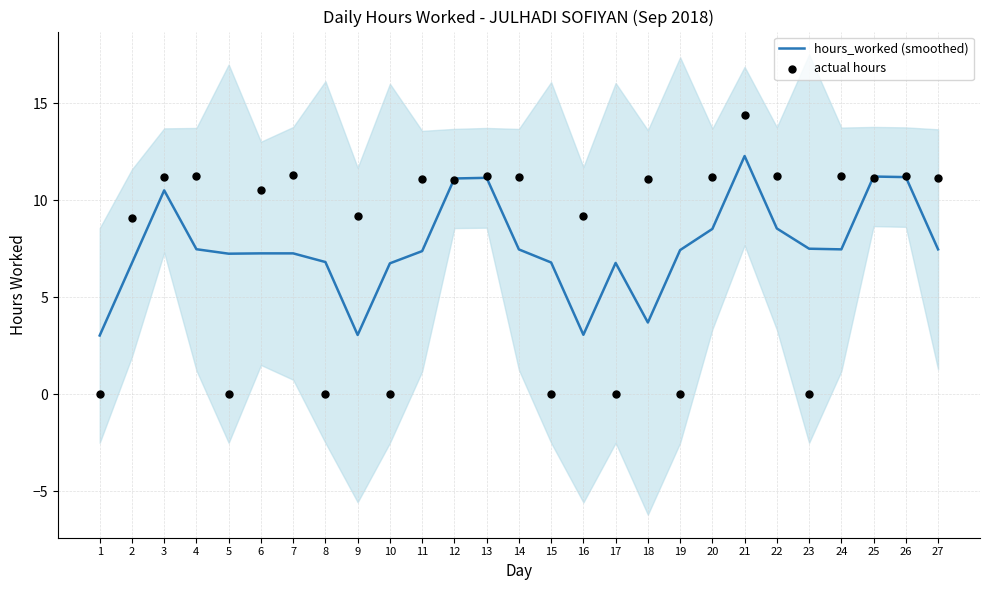

What are all the series names shown in the legend?

hours_worked (smoothed), actual hours